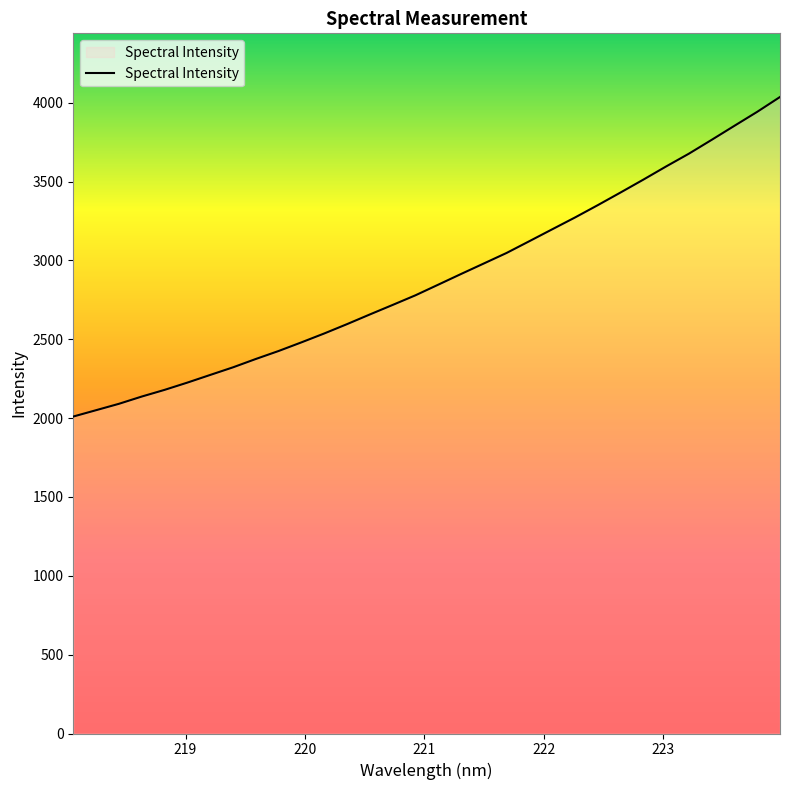

True or false: there are more than 0 points higher than both neighbors.

False